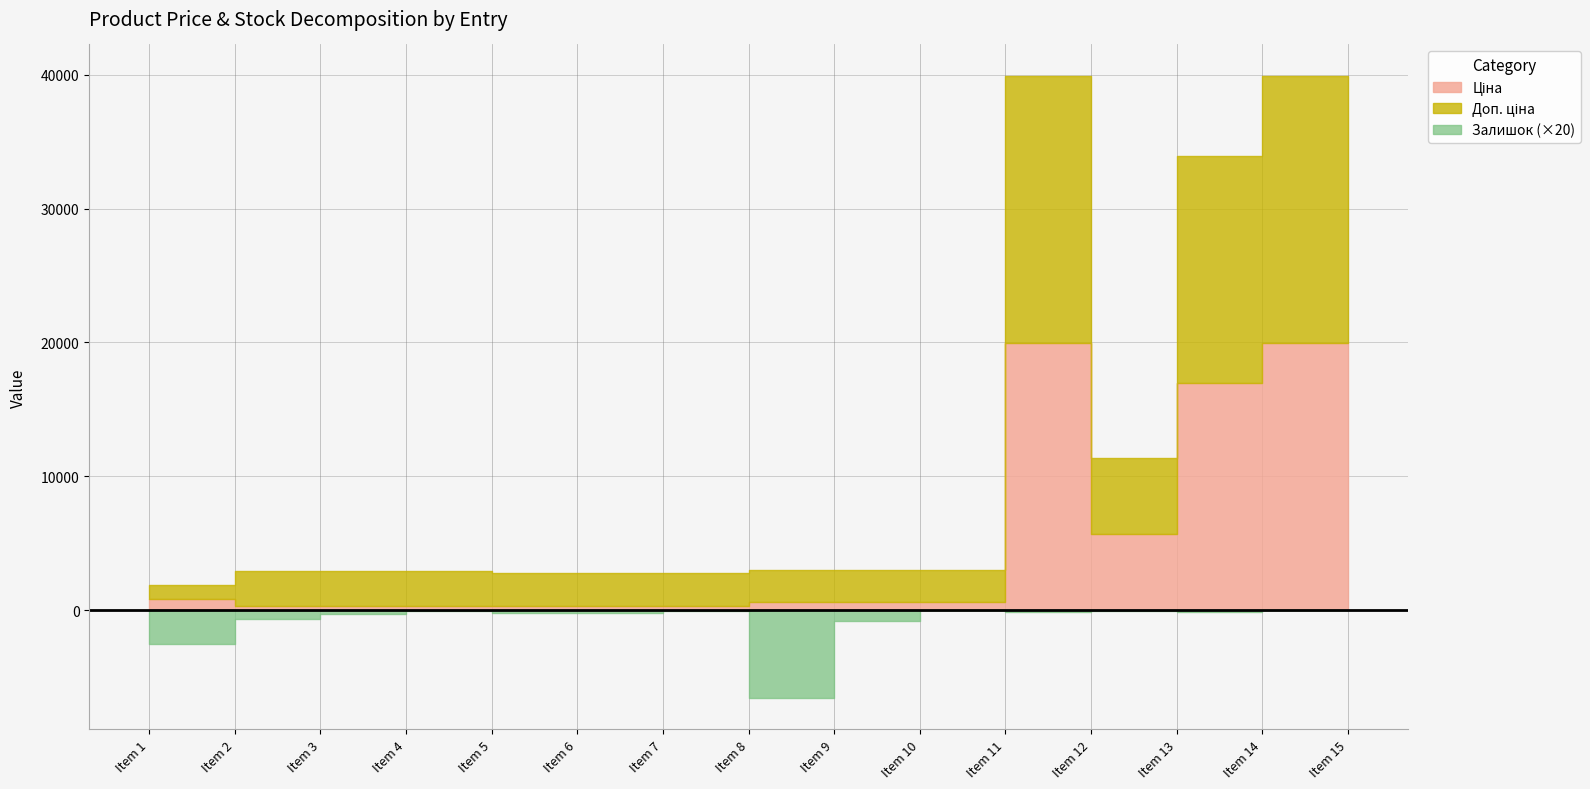

What value does the Ціна series have at 4?

324.8